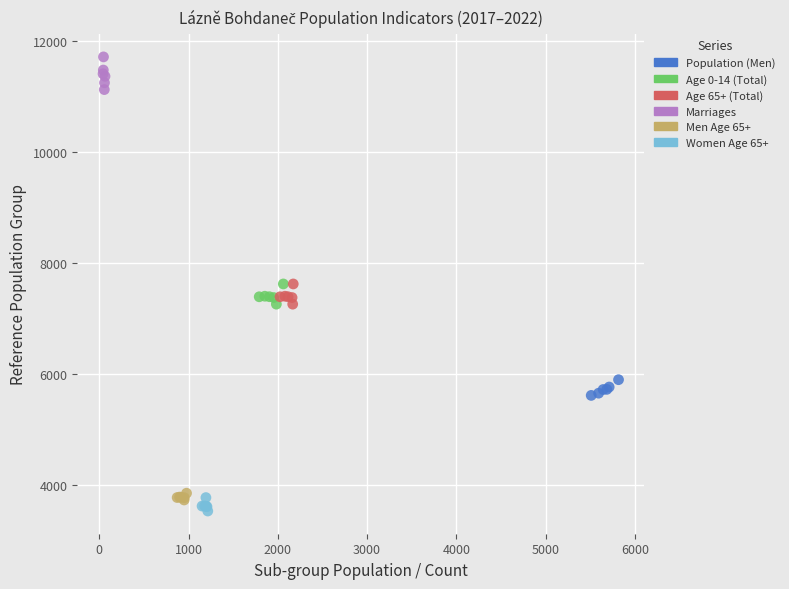

Which series contains the lowest Y value?

Women Age 65+